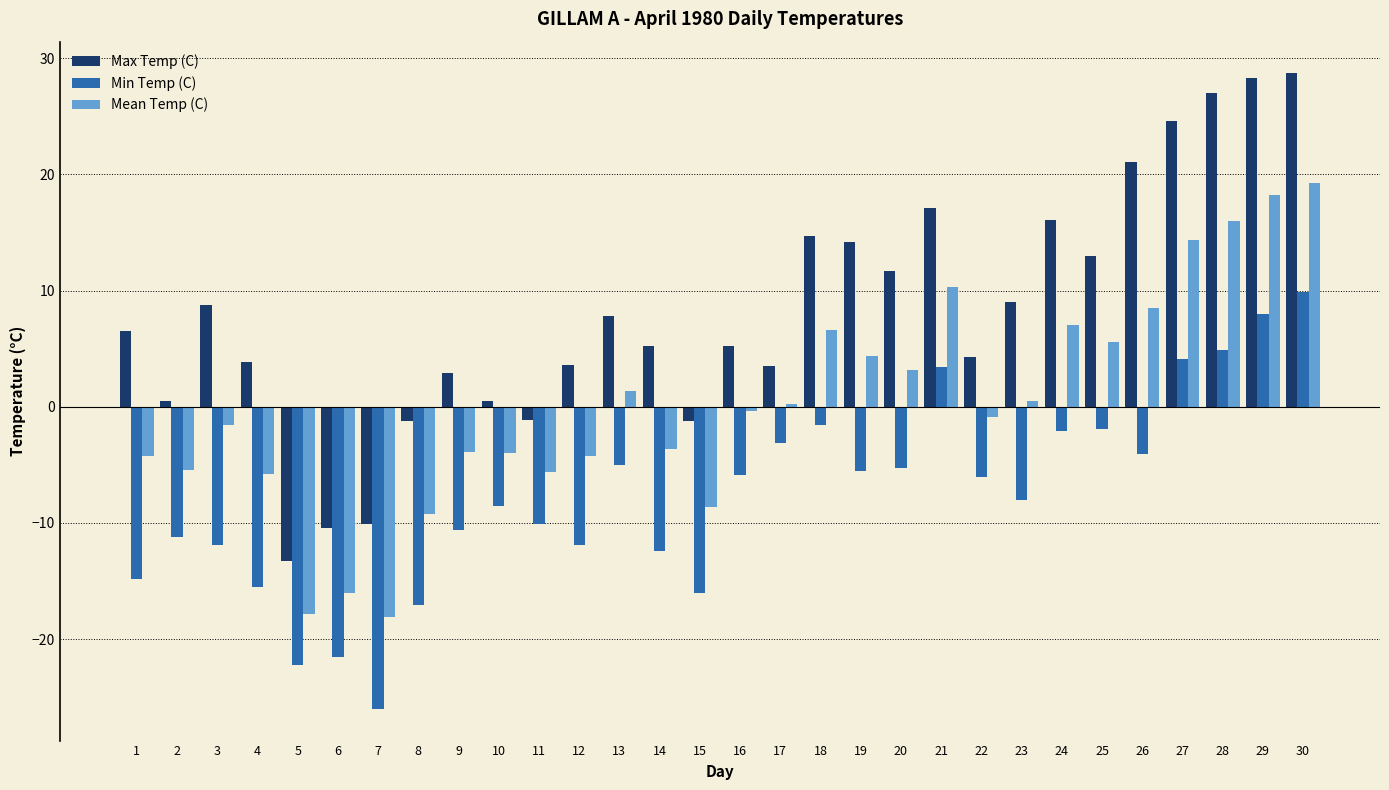

What is the total value across all series at 23?

1.5